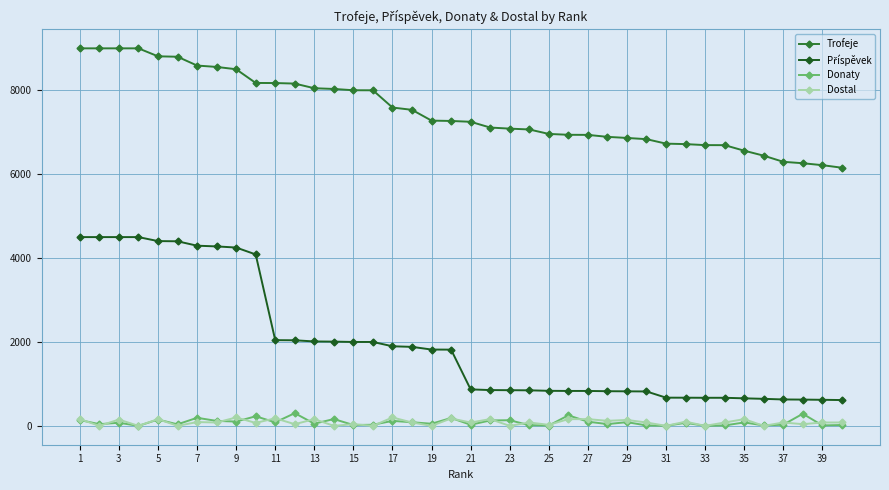

What is the maximum value for Dostal?

200